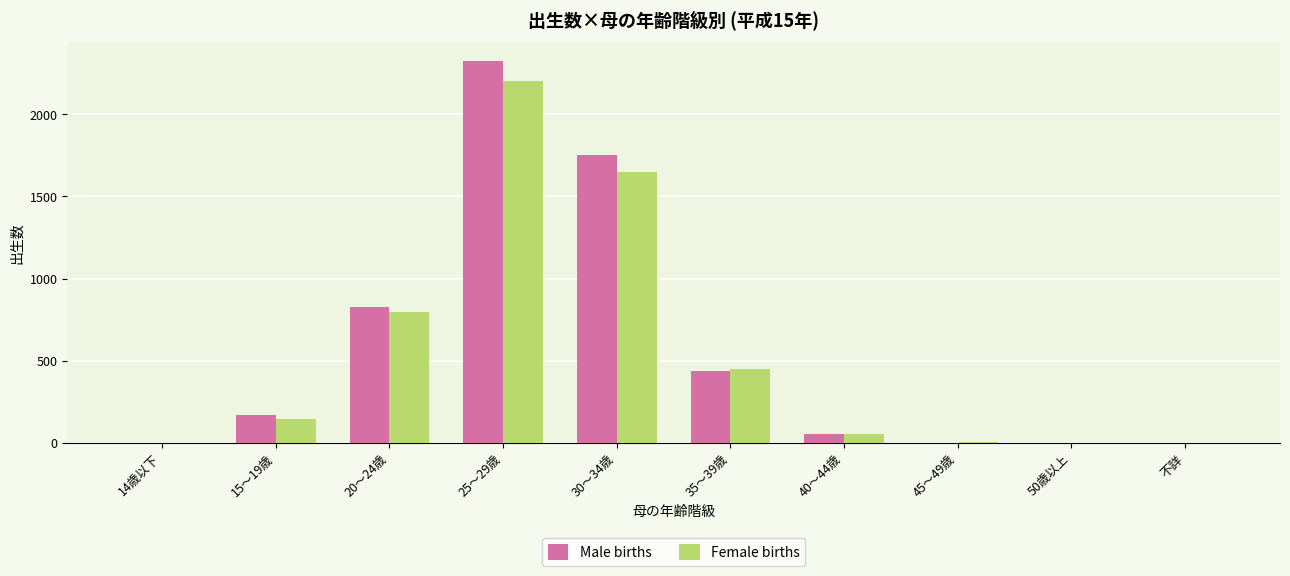

How many distinct data groups are displayed?

2